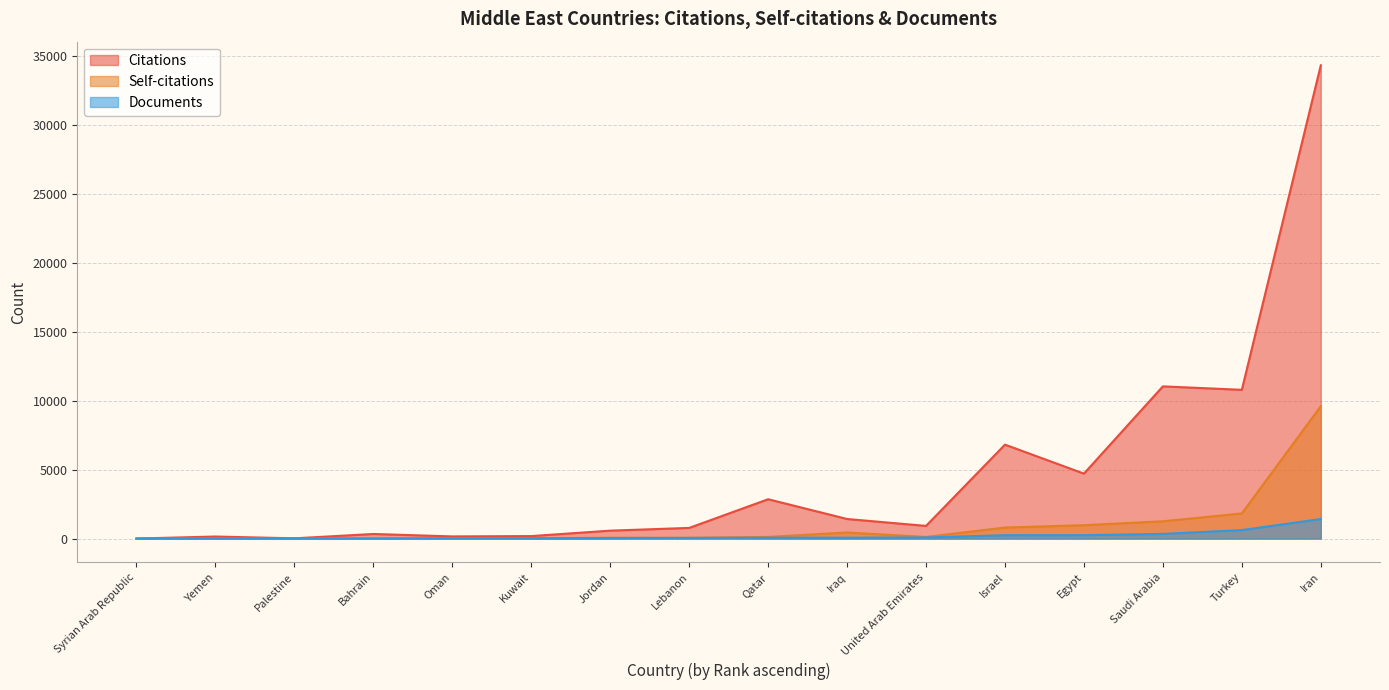

What is the label of the 8th point from the right?

Qatar